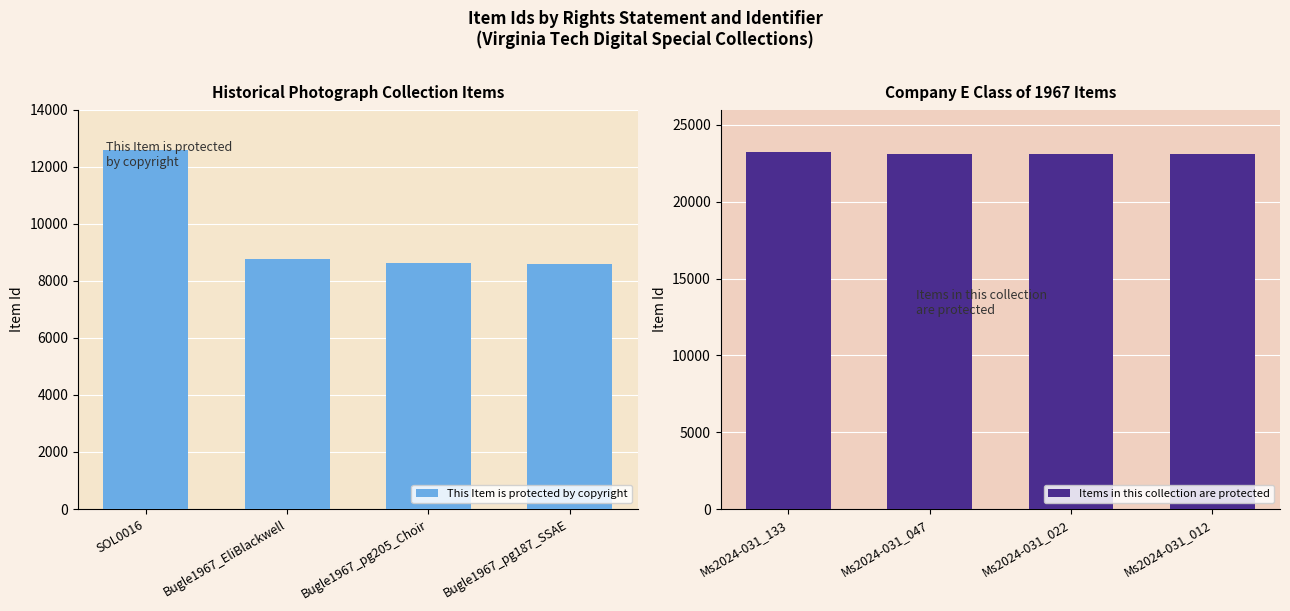

Which series has the largest range (max minus min)?

This Item is protected by copyright